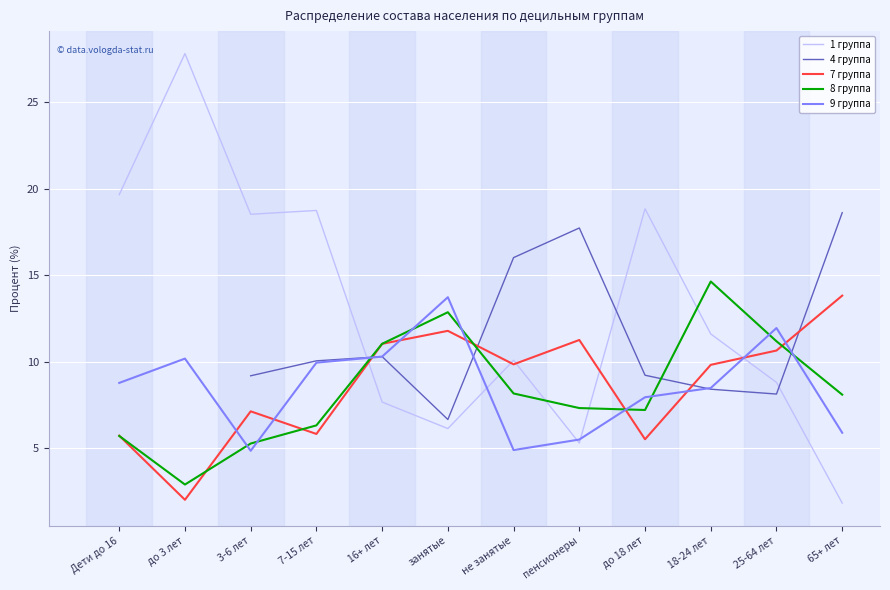

What is the difference between the maximum and minimum values in the 4 группа series?

11.9